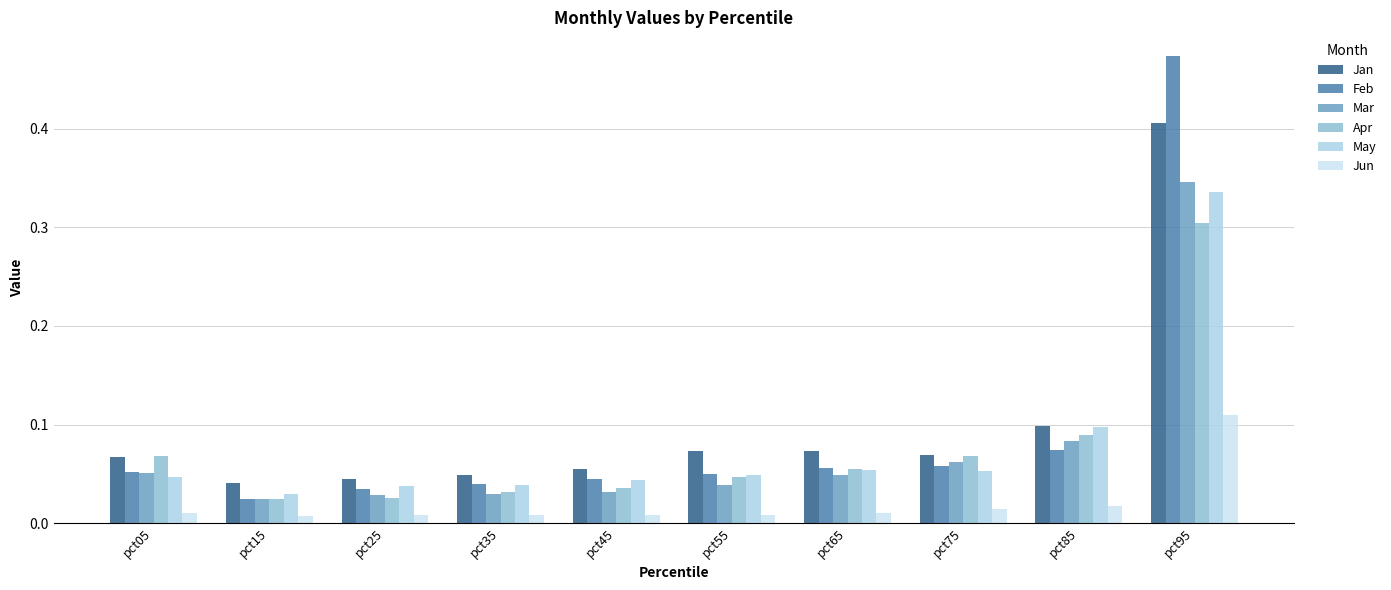

At which label is Feb closest to 0?

pct15